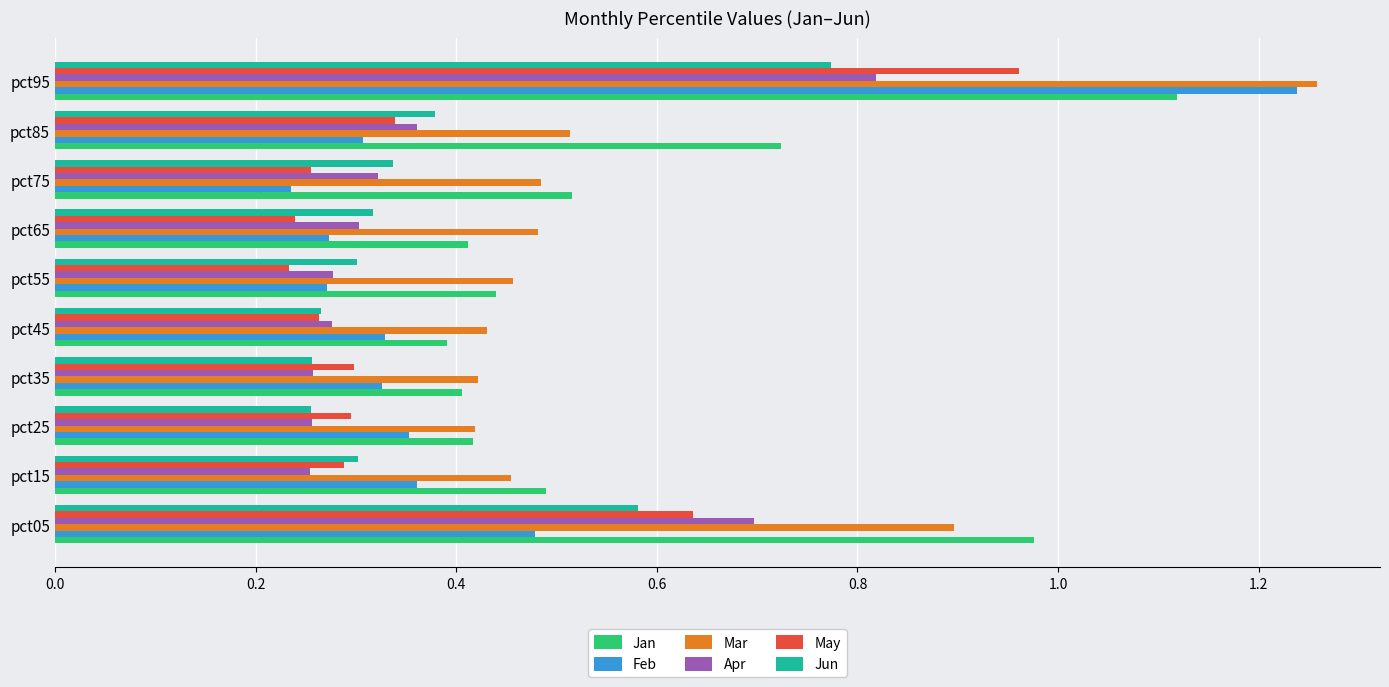

Which series has the widest spread of values?

Feb